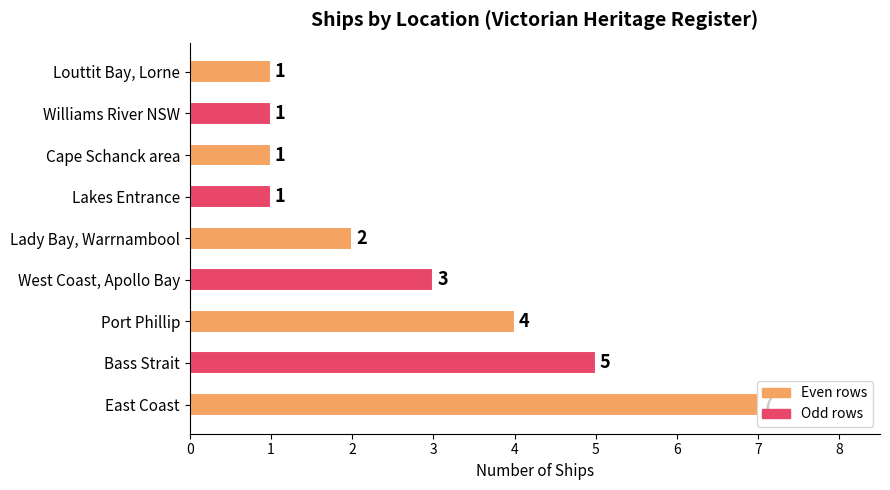

What is the difference between the maximum and minimum values?

6